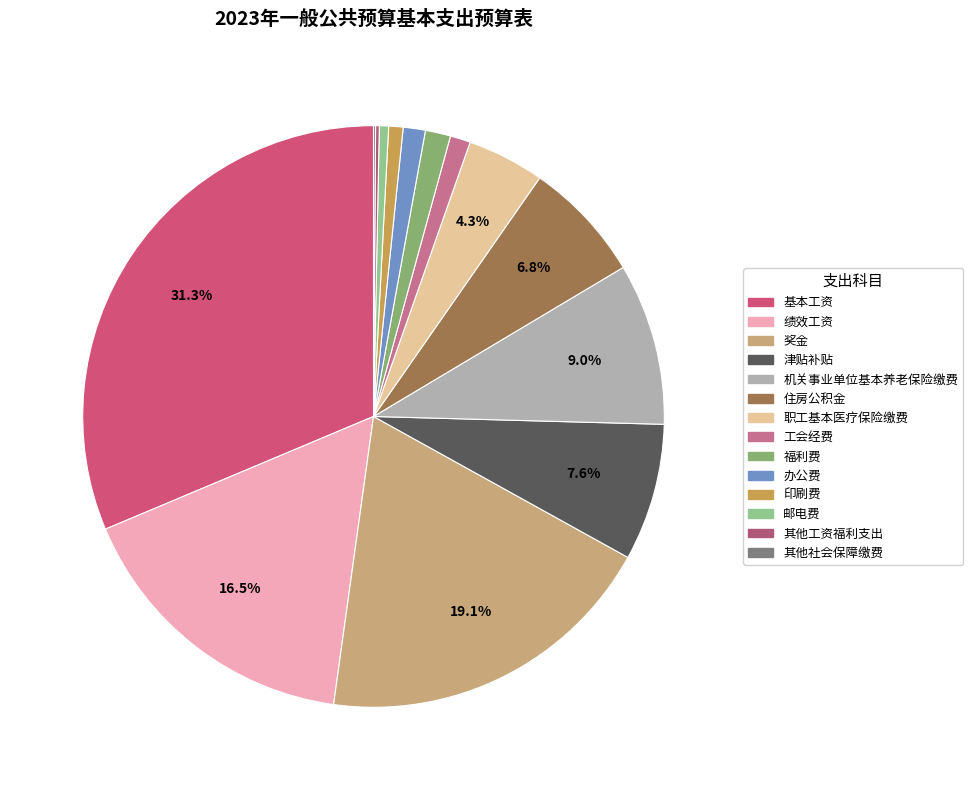

Does 其他工资福利支出 represent more than half of the total?

No